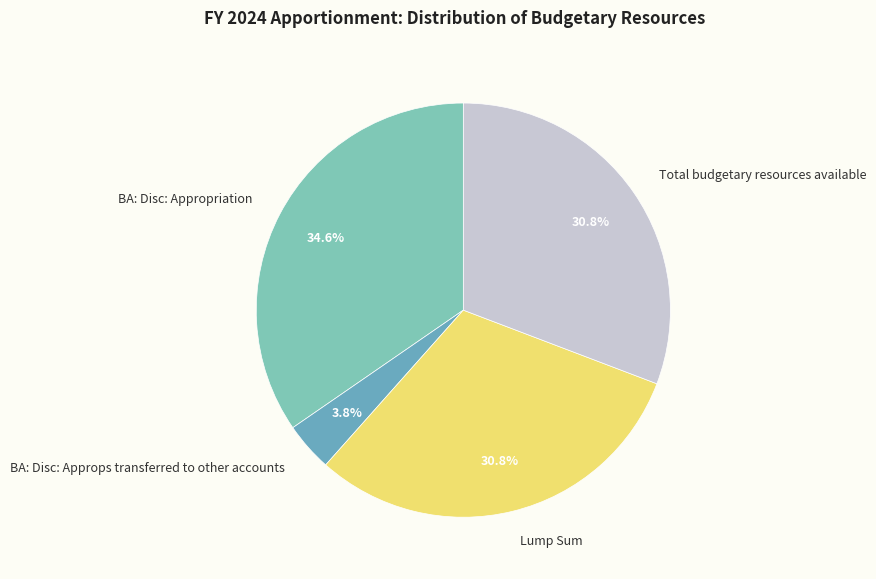

How many segments does this pie chart have?

4